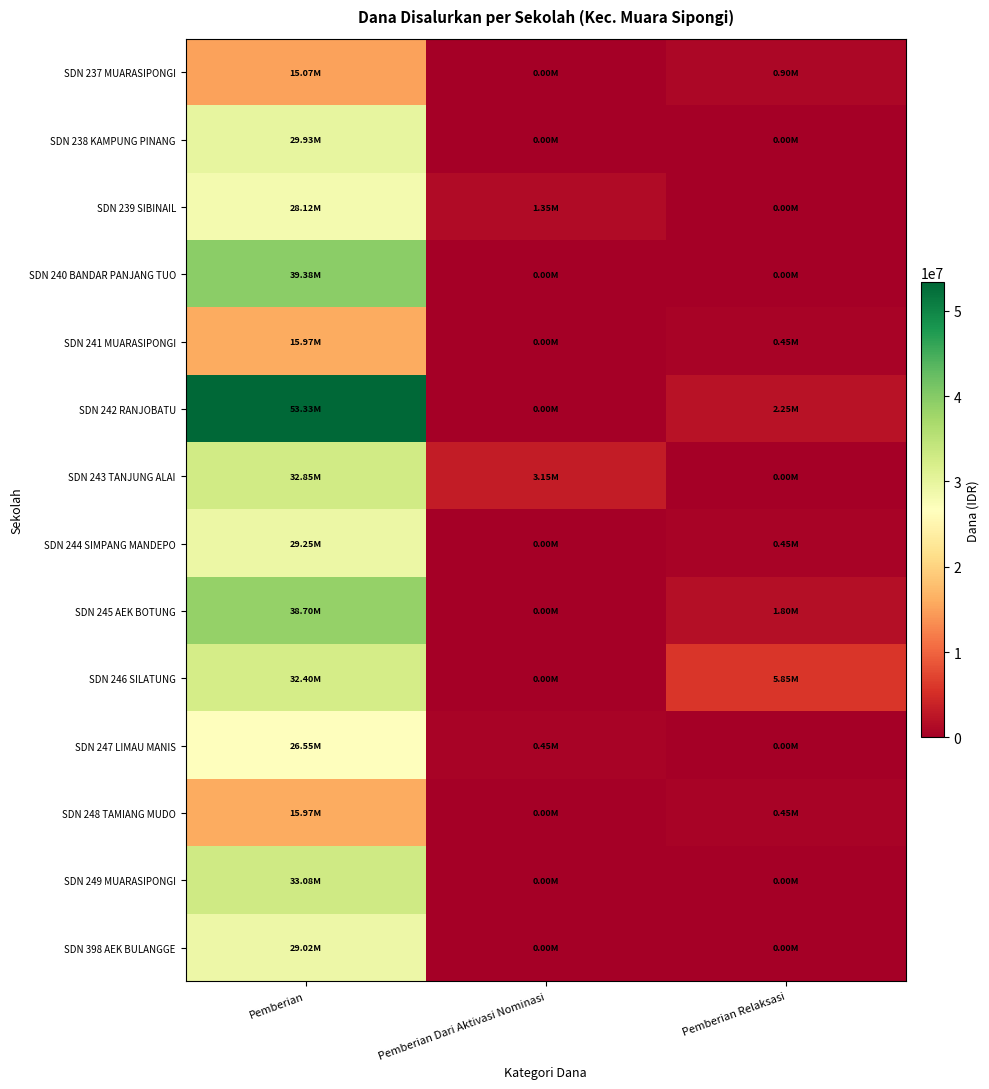

Reading right to left, transcribe all the data shown in this chart.

SDN 237 MUARASIPONGI: Pemberian Relaksasi=900000	Pemberian Dari Aktivasi Nominasi=0	Pemberian=15075000
SDN 238 KAMPUNG PINANG: Pemberian Relaksasi=0	Pemberian Dari Aktivasi Nominasi=0	Pemberian=29925000
SDN 239 SIBINAIL: Pemberian Relaksasi=0	Pemberian Dari Aktivasi Nominasi=1350000	Pemberian=28125000
SDN 240 BANDAR PANJANG TUO: Pemberian Relaksasi=0	Pemberian Dari Aktivasi Nominasi=0	Pemberian=39375000
SDN 241 MUARASIPONGI: Pemberian Relaksasi=450000	Pemberian Dari Aktivasi Nominasi=0	Pemberian=15975000
SDN 242 RANJOBATU: Pemberian Relaksasi=2250000	Pemberian Dari Aktivasi Nominasi=0	Pemberian=53325000
SDN 243 TANJUNG ALAI: Pemberian Relaksasi=0	Pemberian Dari Aktivasi Nominasi=3150000	Pemberian=32850000
SDN 244 SIMPANG MANDEPO: Pemberian Relaksasi=450000	Pemberian Dari Aktivasi Nominasi=0	Pemberian=29250000
SDN 245 AEK BOTUNG: Pemberian Relaksasi=1800000	Pemberian Dari Aktivasi Nominasi=0	Pemberian=38700000
SDN 246 SILATUNG: Pemberian Relaksasi=5850000	Pemberian Dari Aktivasi Nominasi=0	Pemberian=32400000
SDN 247 LIMAU MANIS: Pemberian Relaksasi=0	Pemberian Dari Aktivasi Nominasi=450000	Pemberian=26550000
SDN 248 TAMIANG MUDO: Pemberian Relaksasi=450000	Pemberian Dari Aktivasi Nominasi=0	Pemberian=15975000
SDN 249 MUARASIPONGI: Pemberian Relaksasi=0	Pemberian Dari Aktivasi Nominasi=0	Pemberian=33075000
SDN 398 AEK BULANGGE: Pemberian Relaksasi=0	Pemberian Dari Aktivasi Nominasi=0	Pemberian=29025000